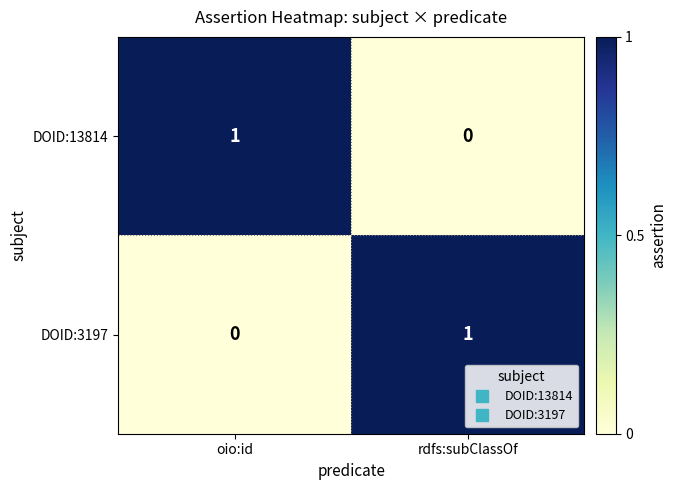

What is the spread (max minus min) of values at oio:id?

1